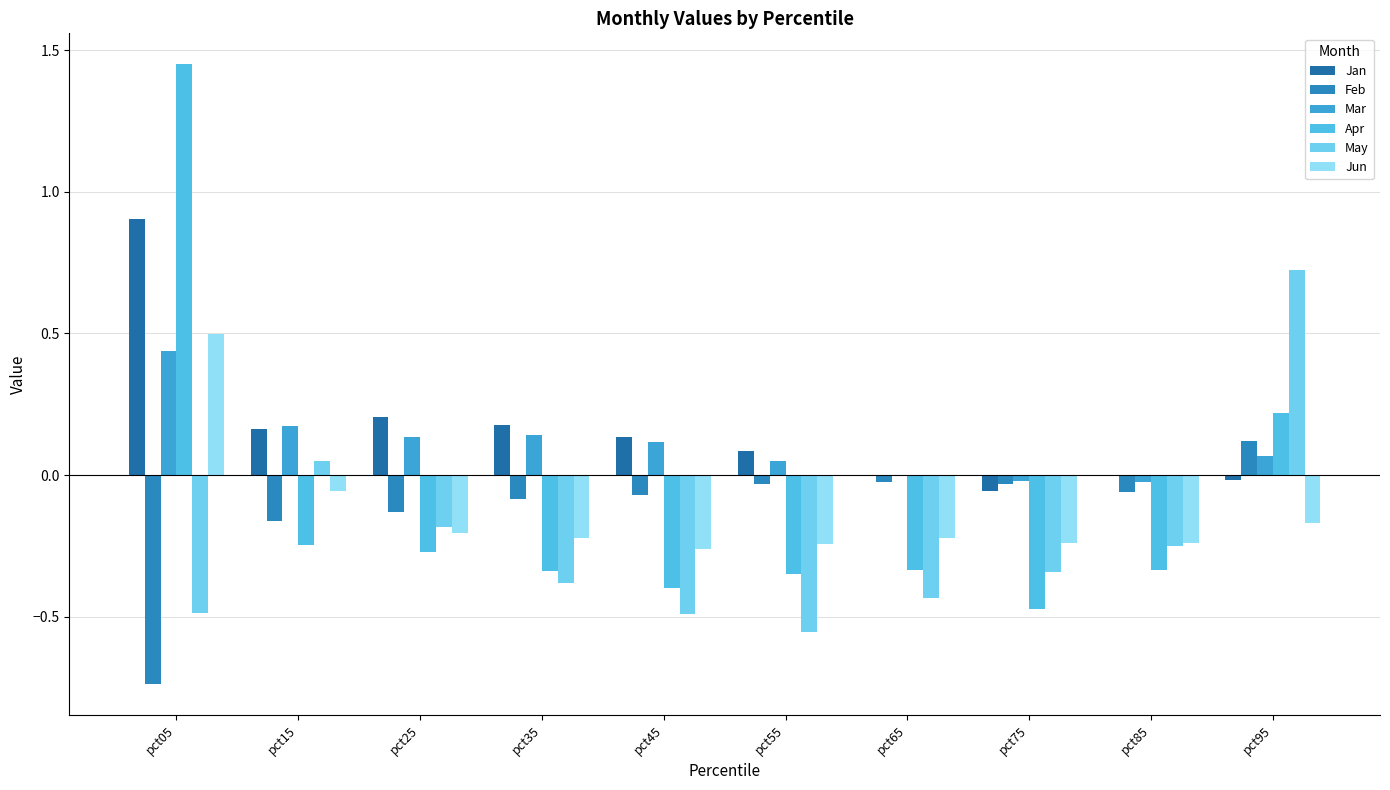

Where is Mar nearest to the value 0?

pct65